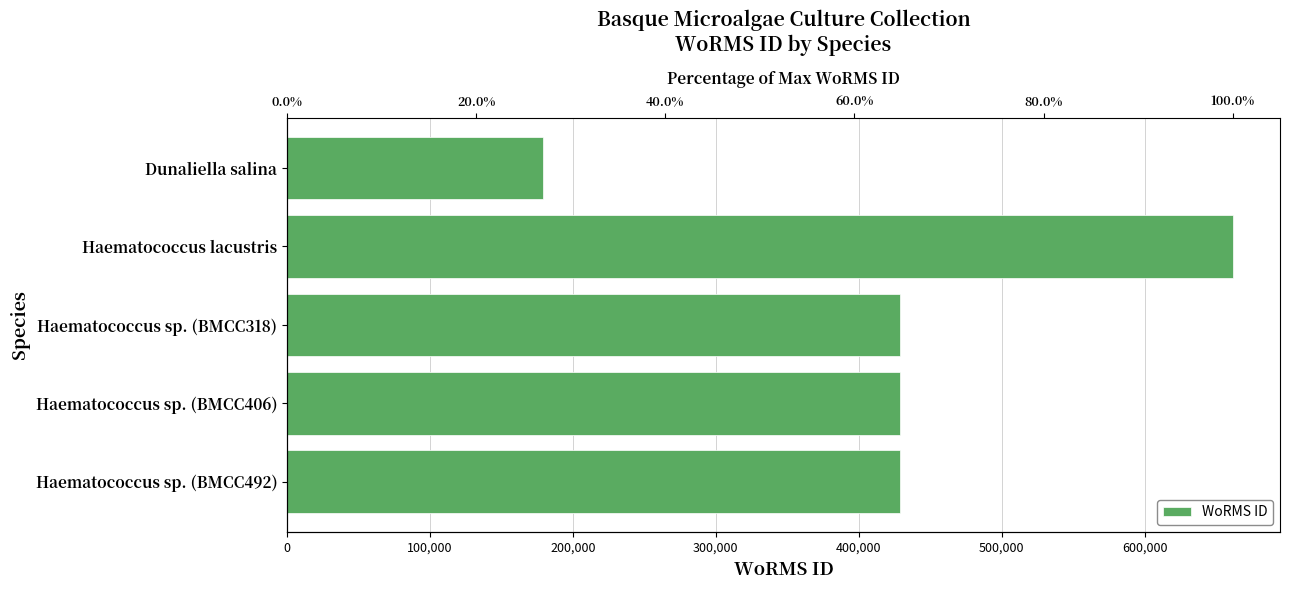

Are the bars grouped side by side (vs. stacked)?

No